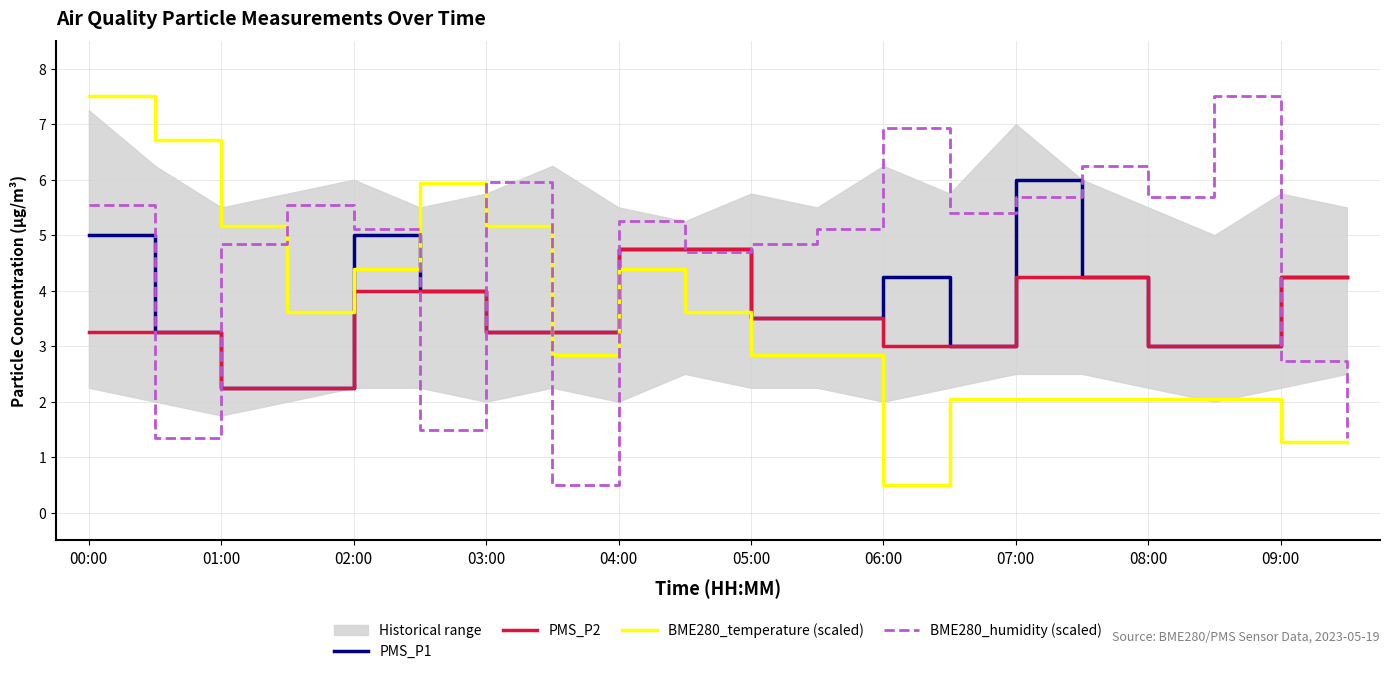

Between 19 and 11, which is larger?

19